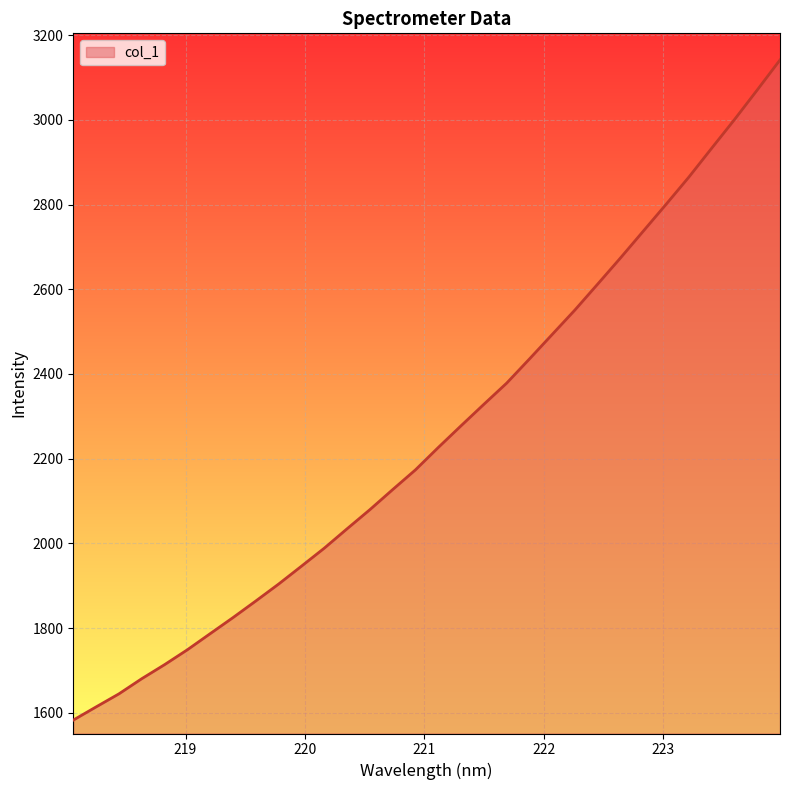

What is the difference between the maximum and minimum values?

1558.8